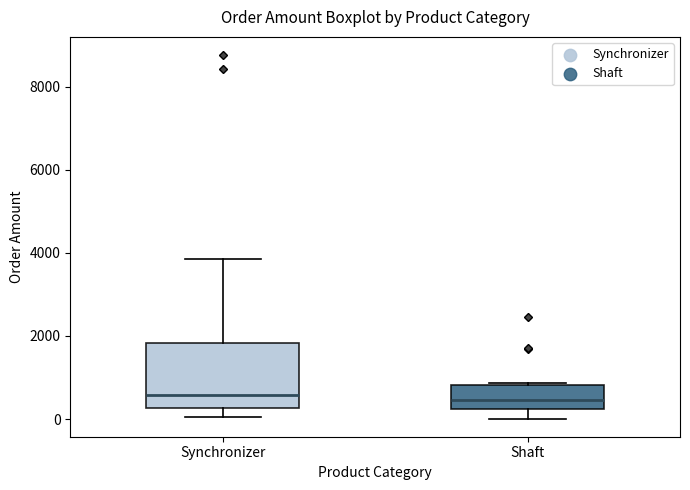

Where does the median line of the box for Shaft sit on the y-axis? The values are not printed on the chart, so give them approximately, as read against the axis.

400